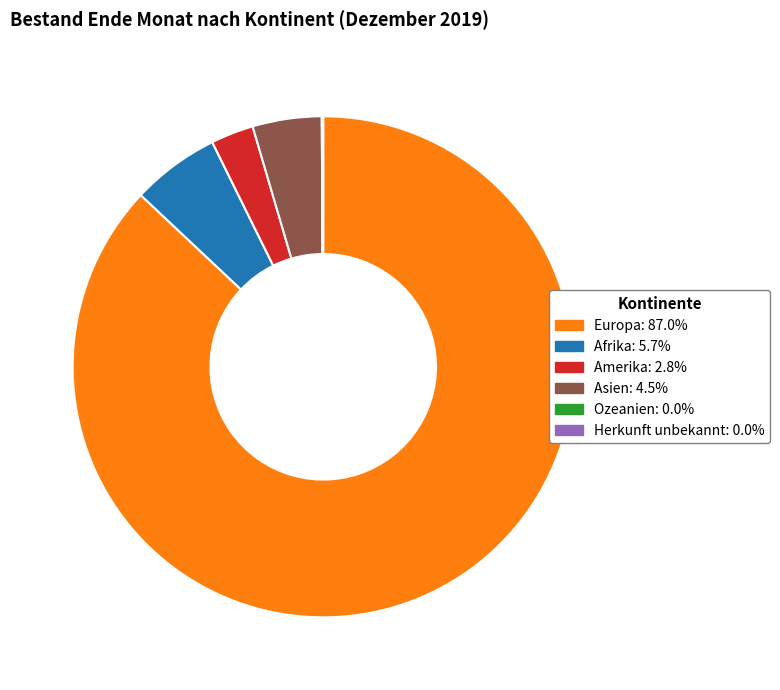

Is there a majority slice in this chart?

Yes